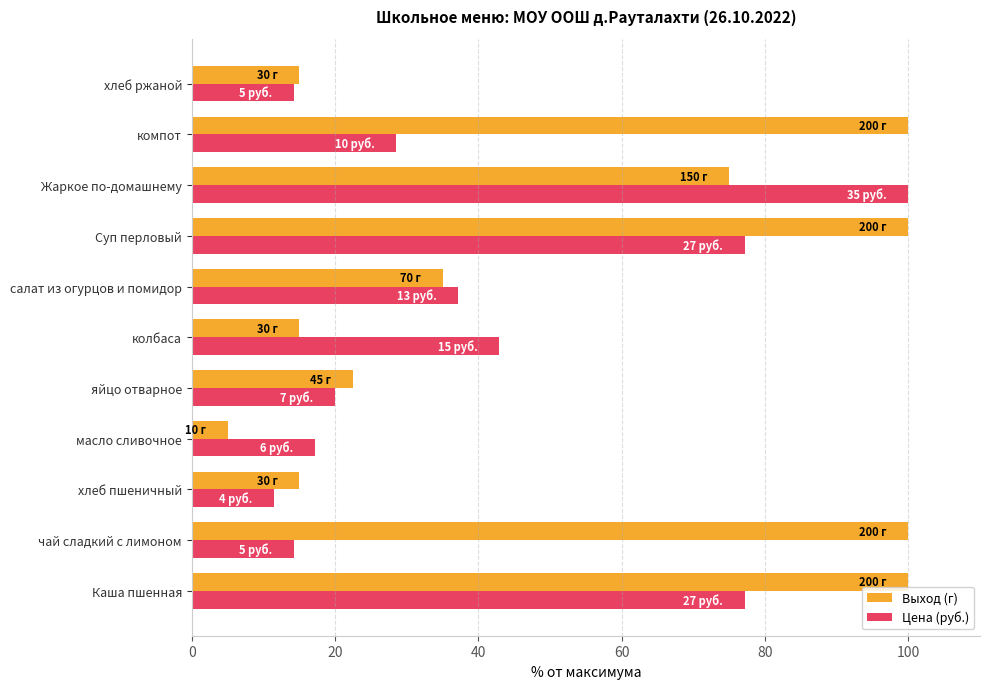

How many series are shown in this chart?

2